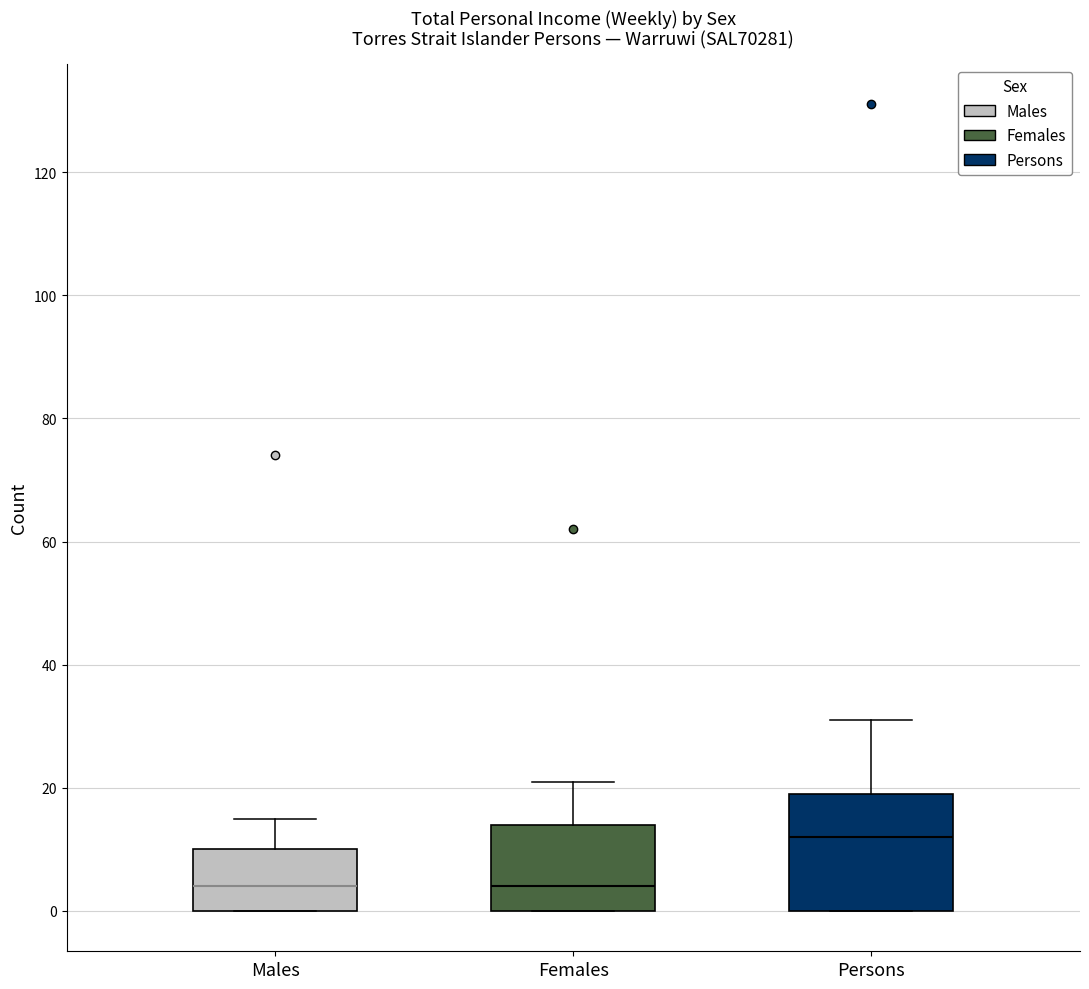

Comparing the boxes themselves (not the whiskers), which one is the tallest?

Persons